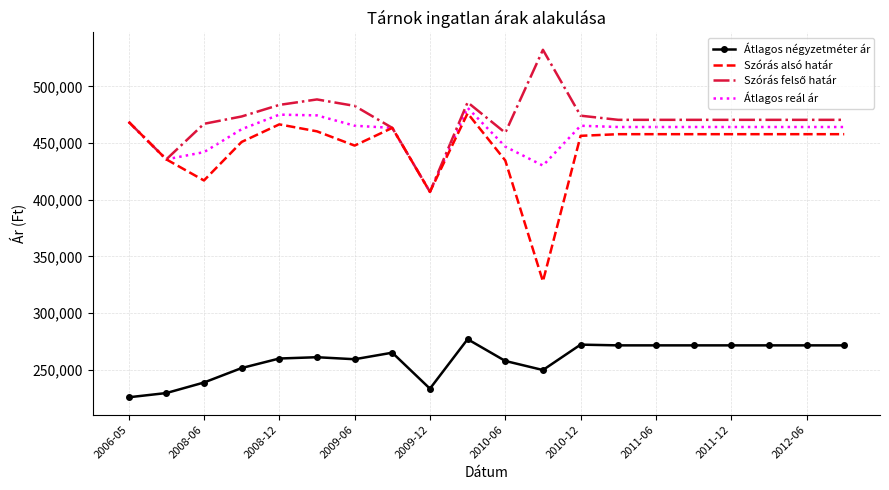

What is the lowest value of the Szórás alsó határ series?

327897